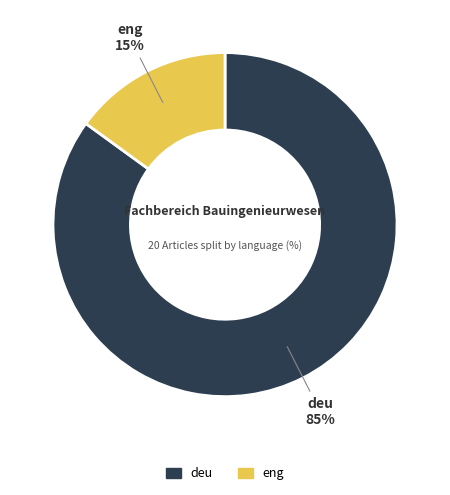

To the nearest percent, what is the difference between the eng and deu slice percentages?

70%